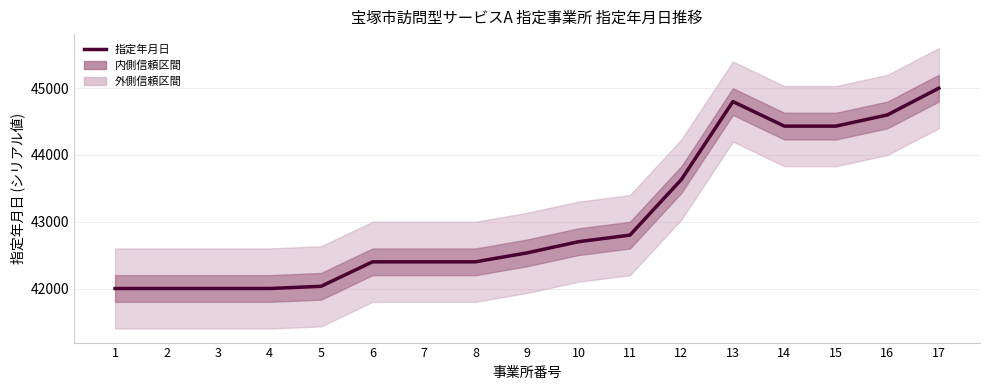

What is the difference between the maximum and minimum values?

3000.0